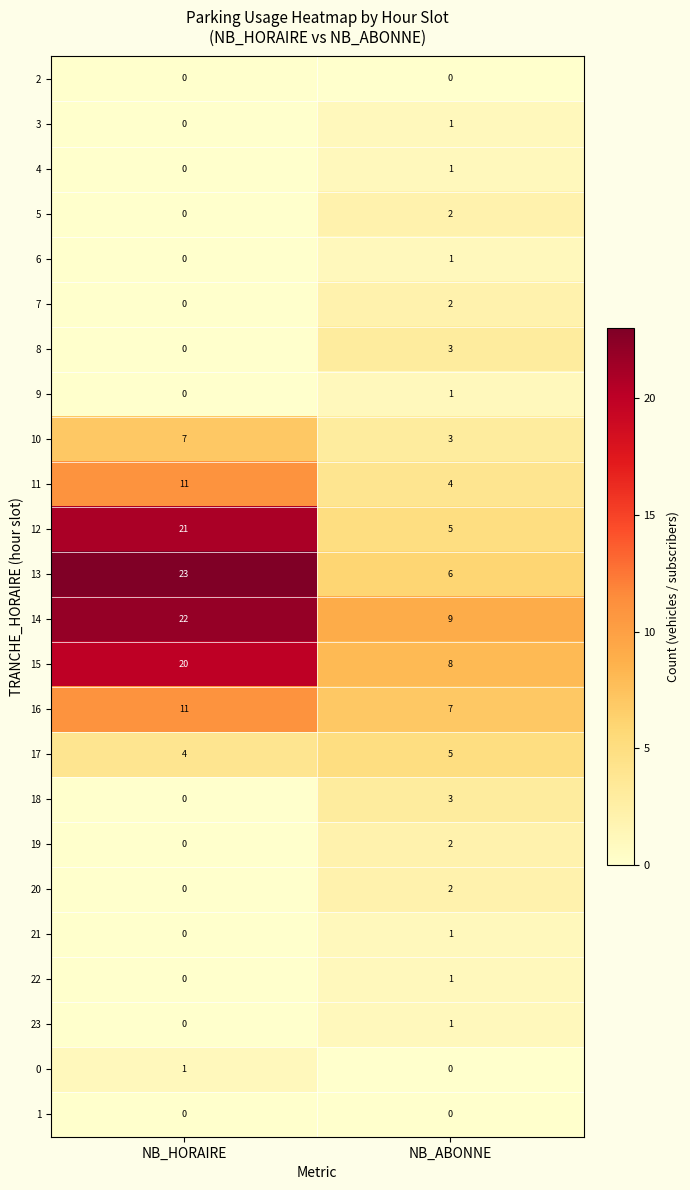

True or false: 14 has a value of 9 at NB_ABONNE.

True